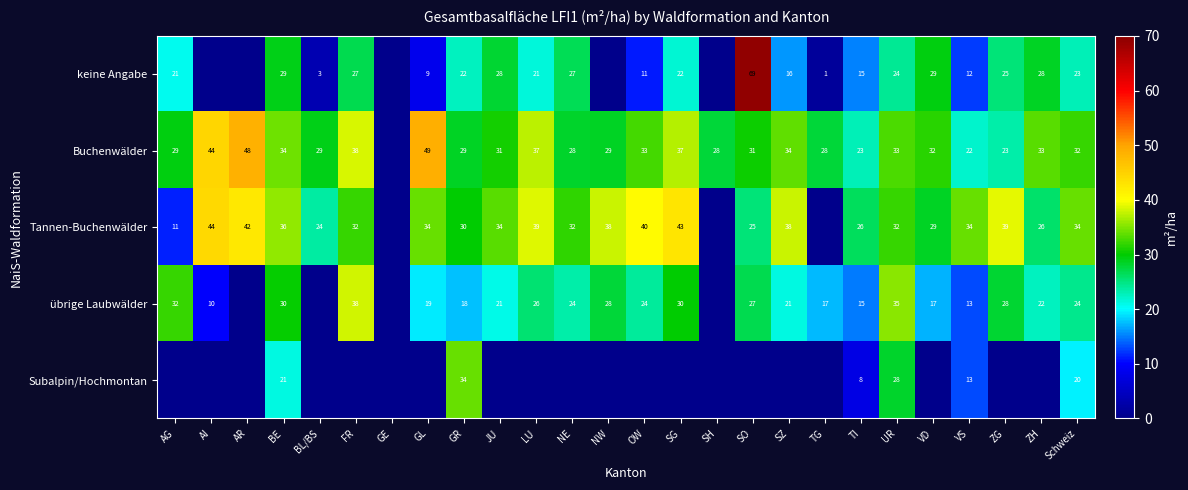

Which has a higher value, NE or Schweiz?

NE